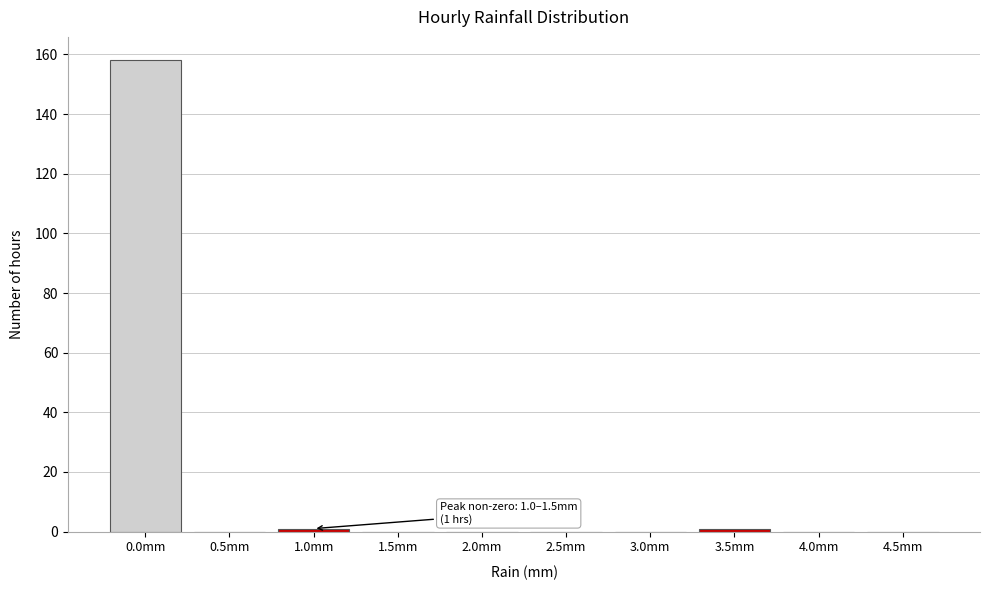

Reading right to left, what are all the values shown in this chart?

4.5mm=0	4.0mm=0	3.5mm=1	3.0mm=0	2.5mm=0	2.0mm=0	1.5mm=0	1.0mm=1	0.5mm=0	0.0mm=158